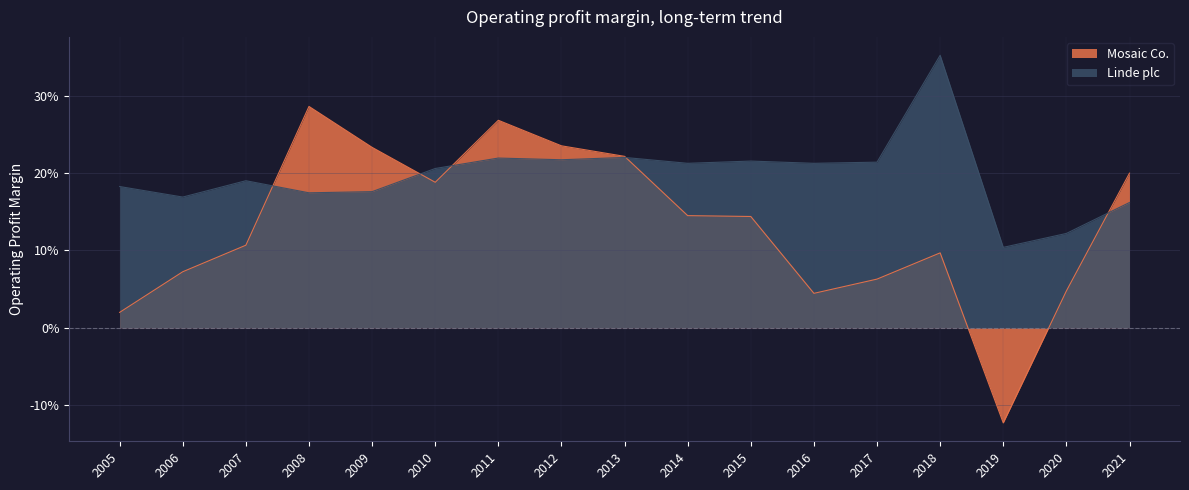

How many intersections are there between Linde plc and Mosaic Co.?

5